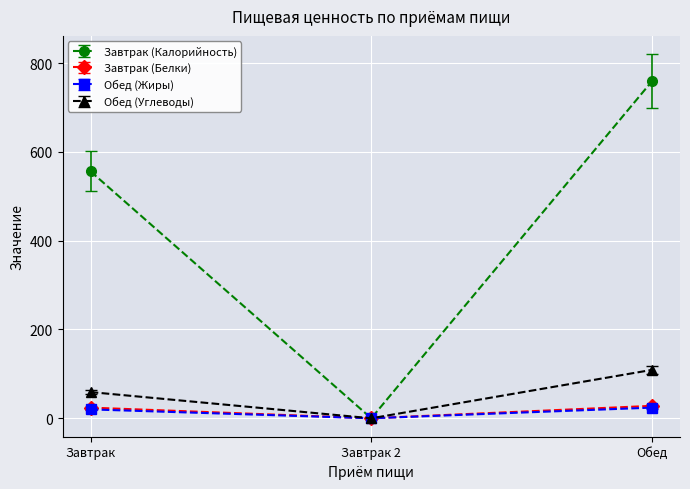

Where is Завтрак (Калорийность) nearest to the value 379?

Завтрак